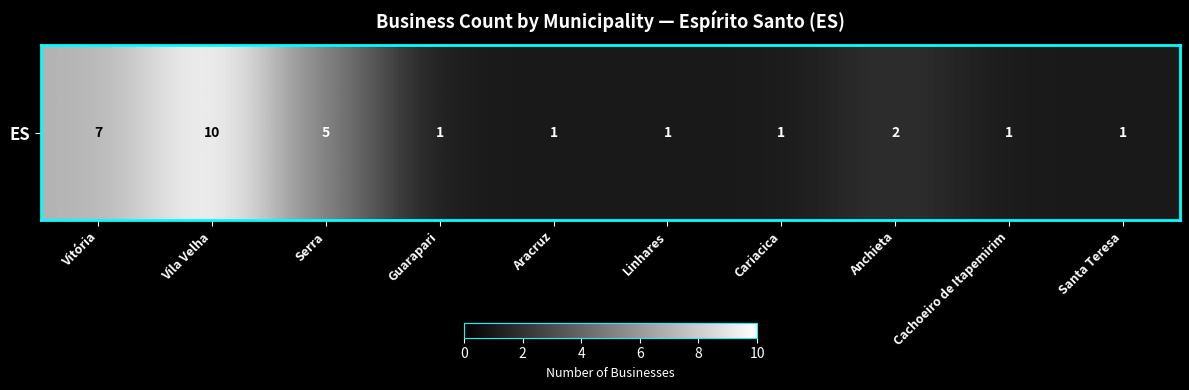

Reading left to right, list all the values displayed in this chart.

Vitória=7	Vila Velha=10	Serra=5	Guarapari=1	Aracruz=1	Linhares=1	Cariacica=1	Anchieta=2	Cachoeiro de Itapemirim=1	Santa Teresa=1